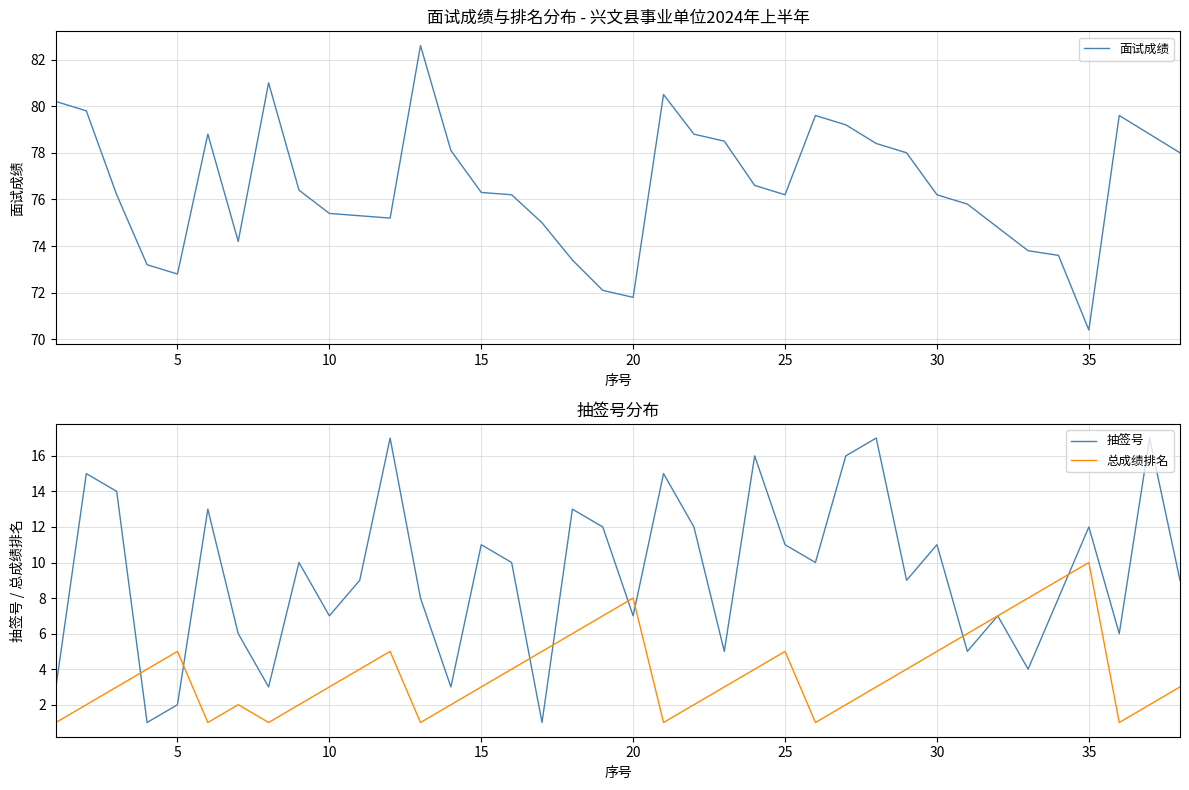

True or false: 总成绩排名 and 面试成绩 cross at least once.

False